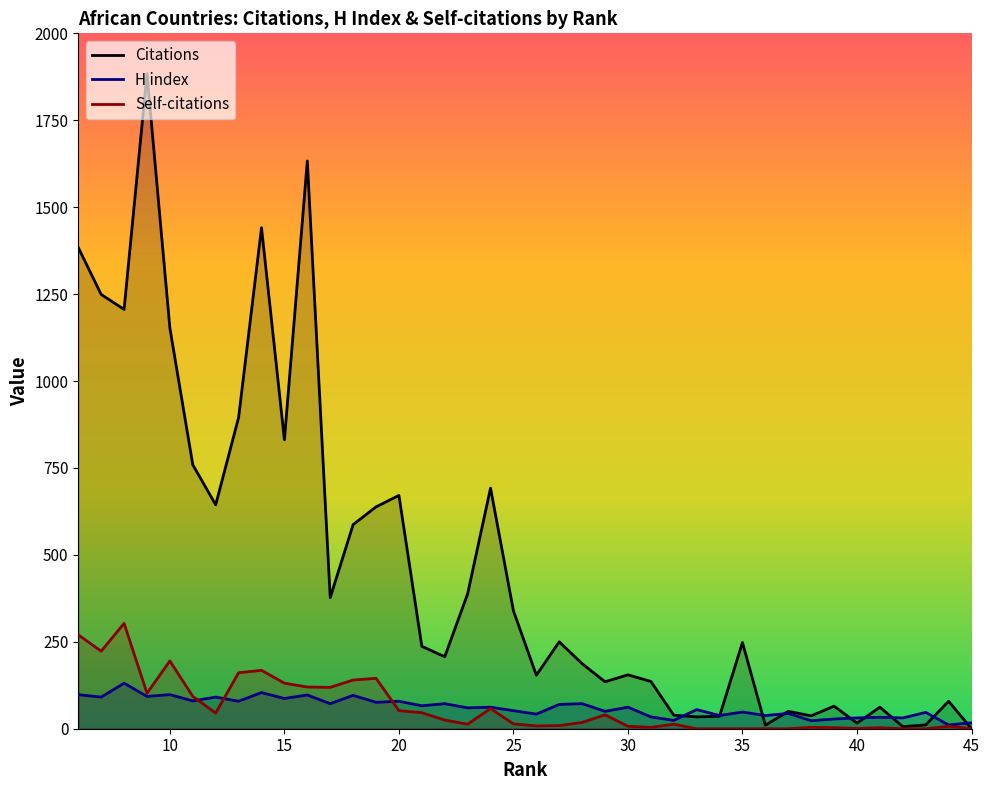

What is the difference between the maximum and minimum values in the H index series?

120